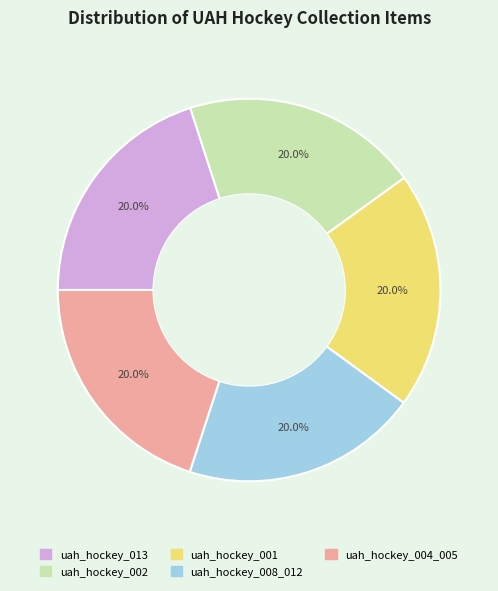

True or false: uah_hockey_004_005 accounts for 20% of the total.

True